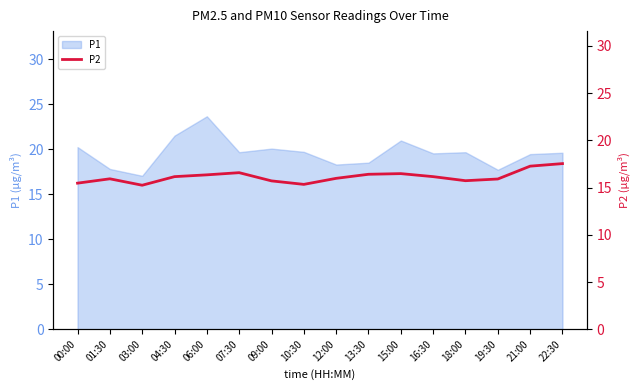

Count the number of categories in the chart.

16